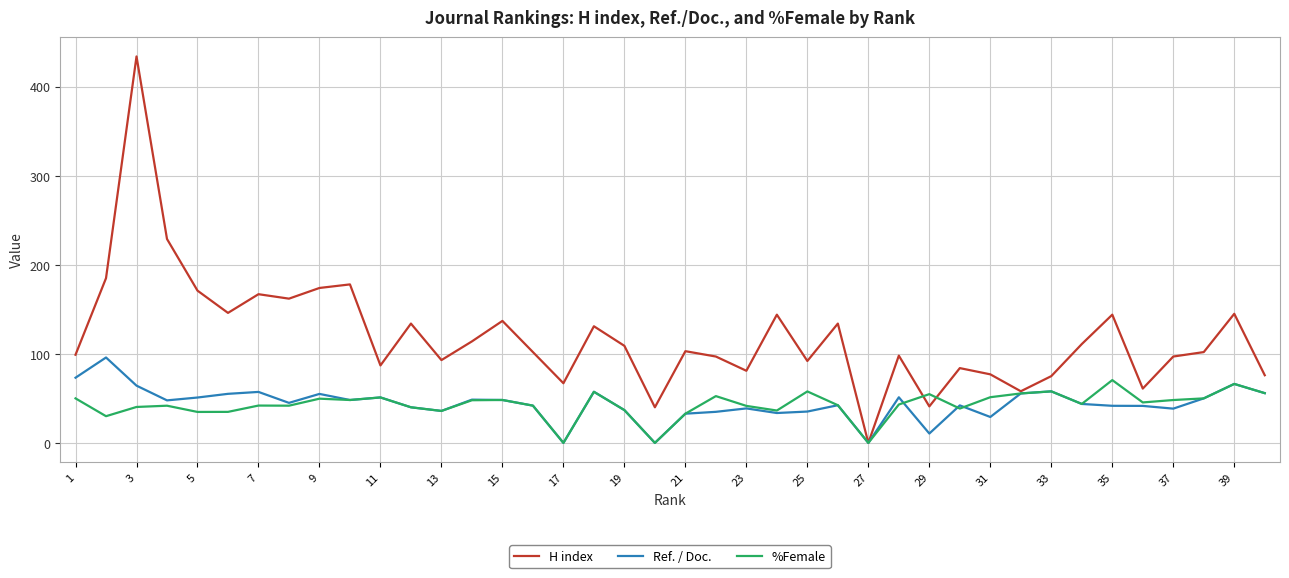

Which series has the largest range (max minus min)?

H index